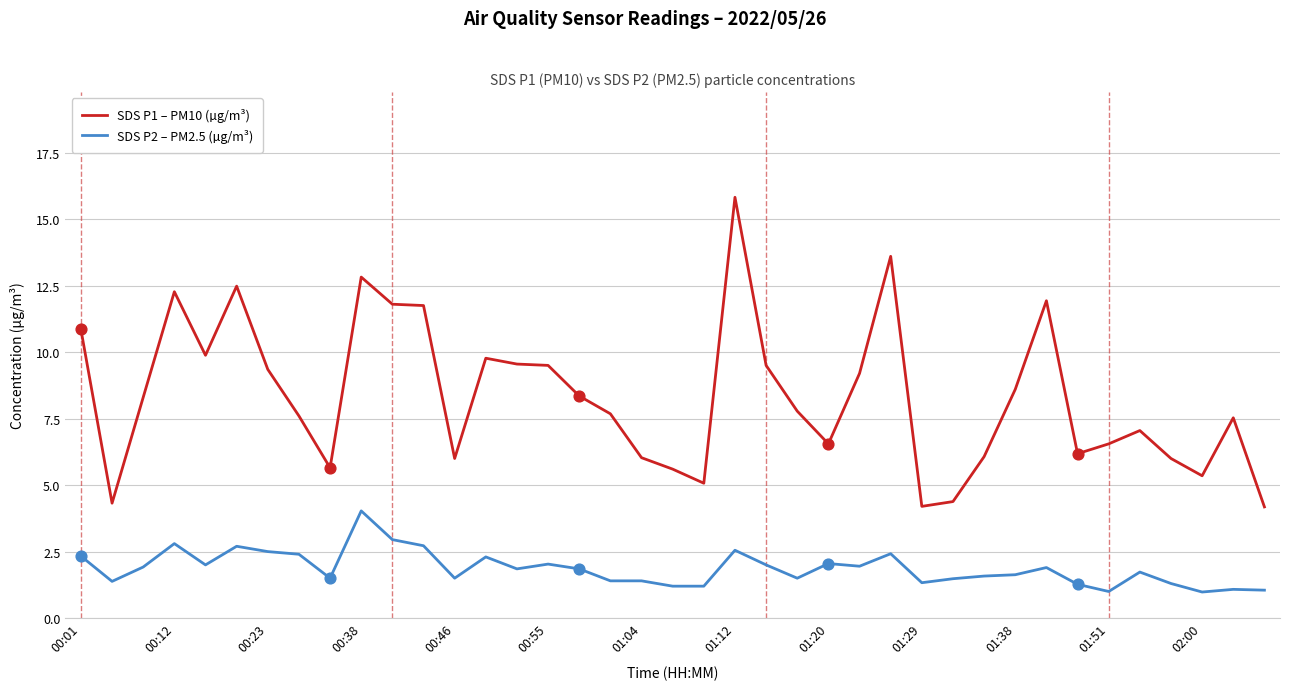

What are all the series names shown in the legend?

SDS P1 – PM10 (µg/m³), SDS P2 – PM2.5 (µg/m³)